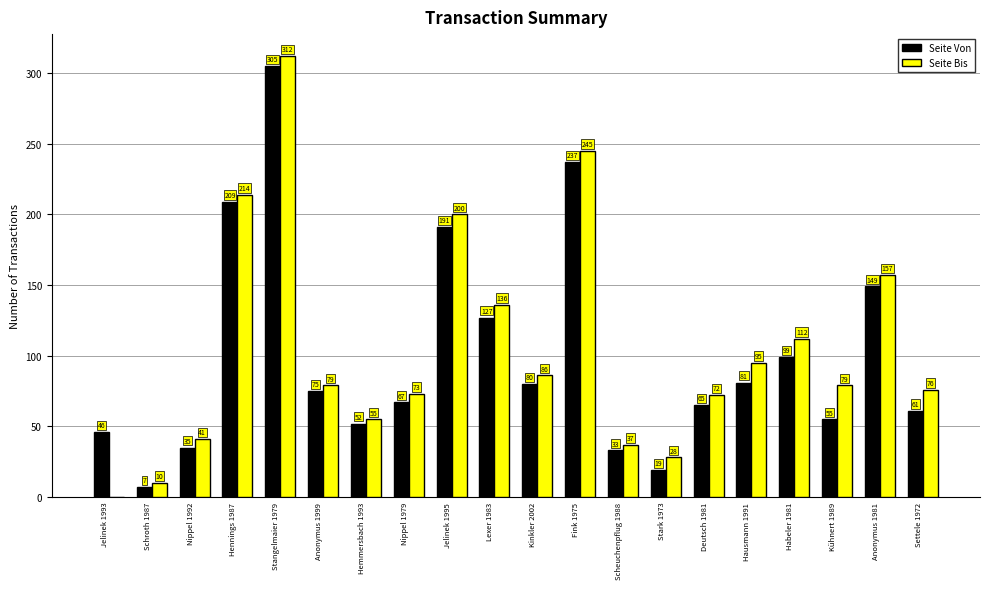

Reading right to left, extract all data points from this chart.

Seite Von: 61	149	55	99	81	65	19	33	237	80	127	191	67	52	75	305	209	35	7	46
Seite Bis: 76	157	79	112	95	72	28	37	245	86	136	200	73	55	79	312	214	41	10	0